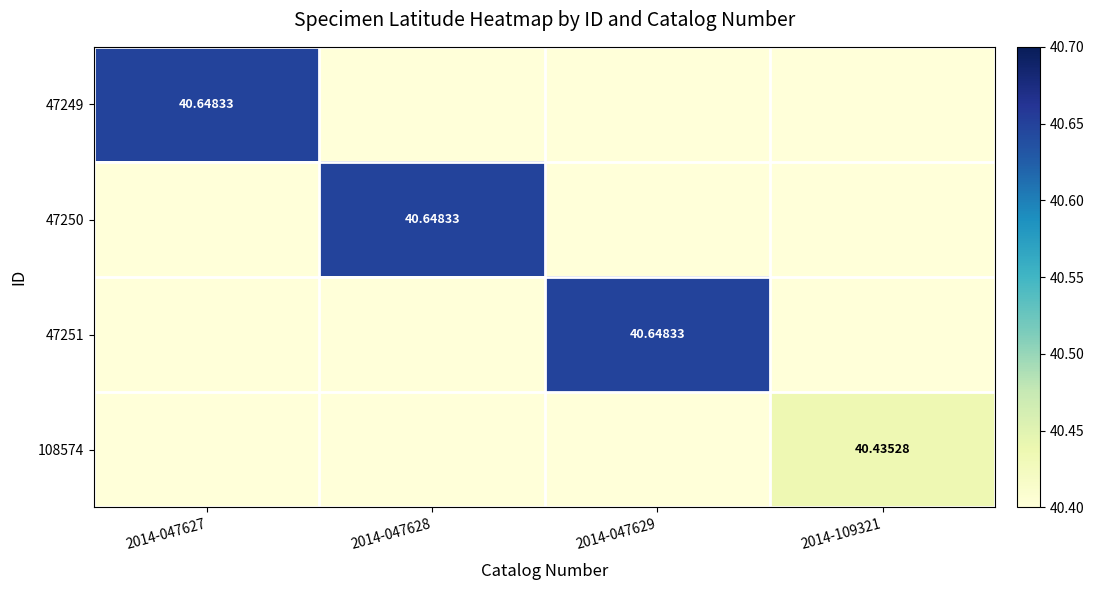

At which category does the chart reach its peak across all series?

2014-047627